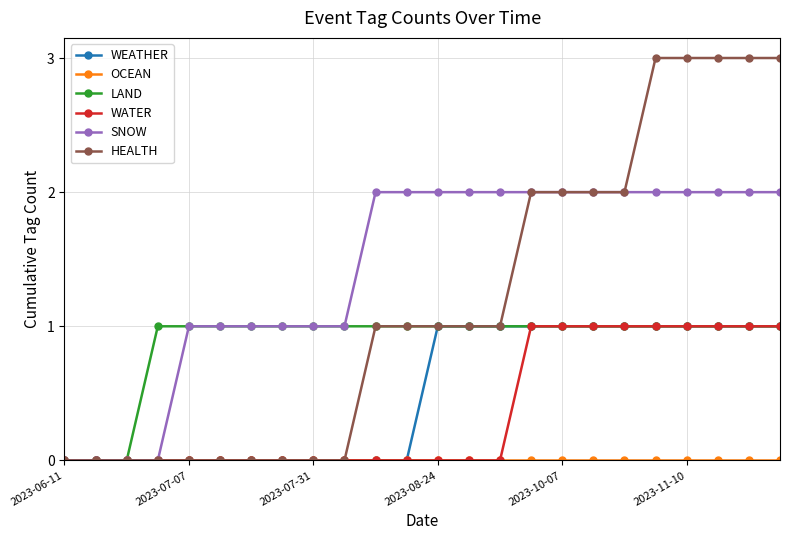

What is the value of the LAND point at the 8th from the left?

1